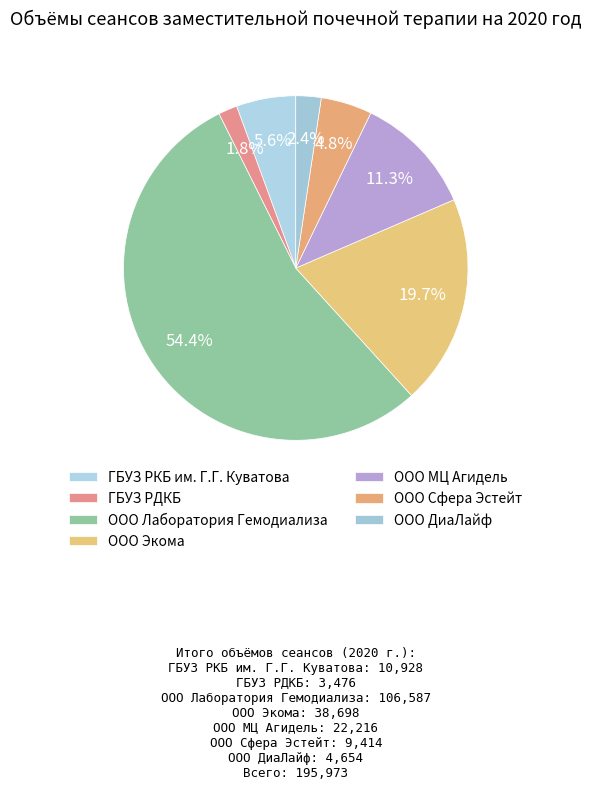

Which category accounts for the majority?

ООО Лаборатория Гемодиализа